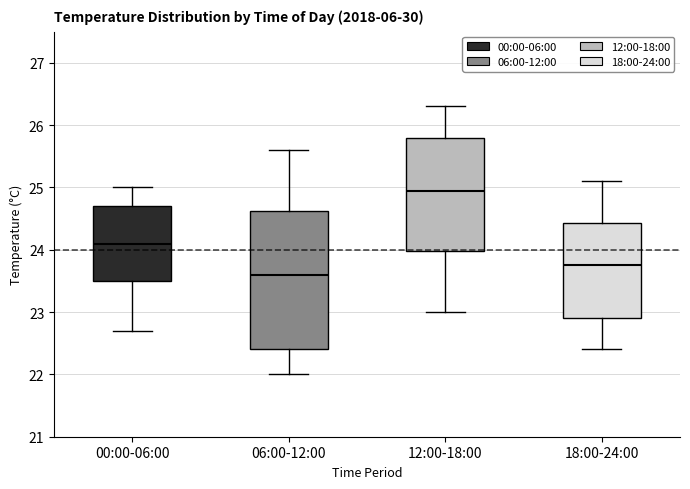

Reading left to right, read every box against the y-axis: the position of its median line, the range the box covers, and the ends of its whiskers. The values are not printed on the chart, so give them approximately, as read against the axis.

00:00-06:00: median 24.1, box 23.5 to 24.7, whiskers 22.7 to 25.0
06:00-12:00: median 23.6, box 22.4 to 24.6, whiskers 22.0 to 25.6
12:00-18:00: median 25.0, box 24.0 to 25.8, whiskers 23.0 to 26.3
18:00-24:00: median 23.8, box 22.9 to 24.4, whiskers 22.4 to 25.1